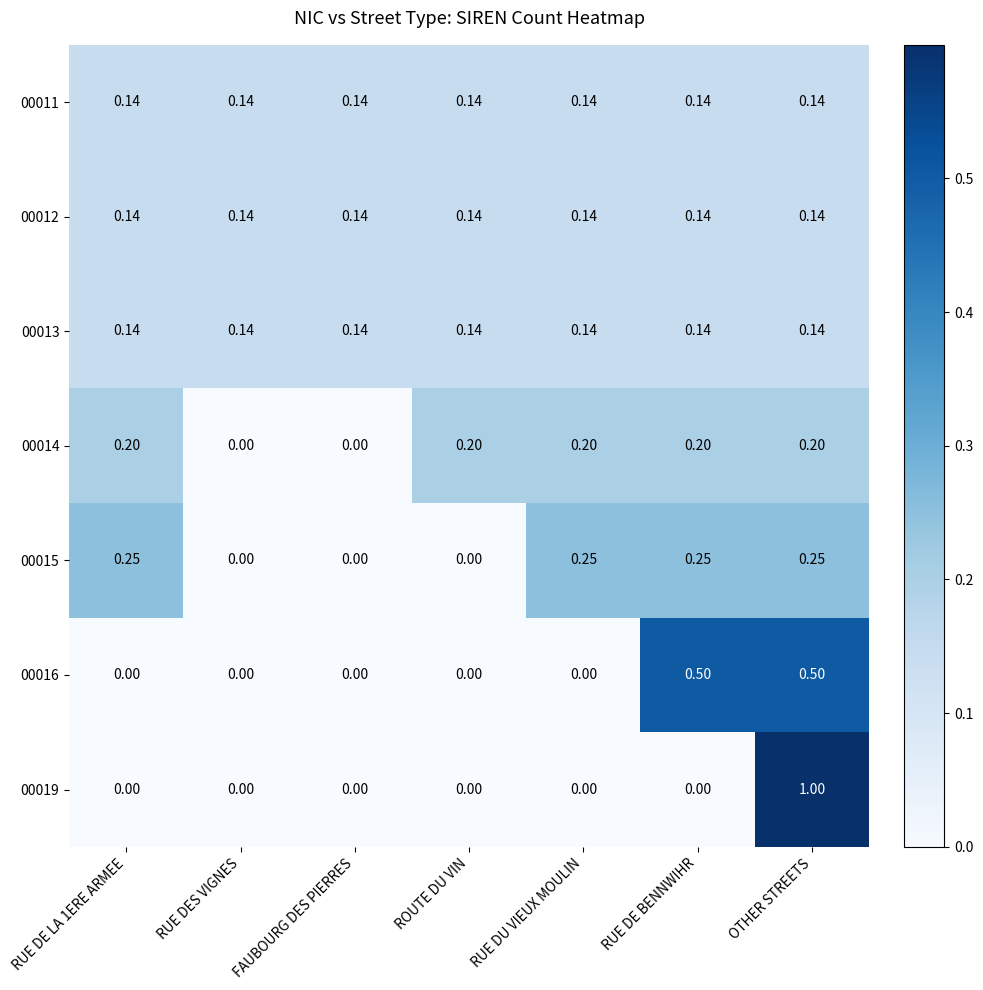

At which category is the sum across all series the highest?

OTHER STREETS